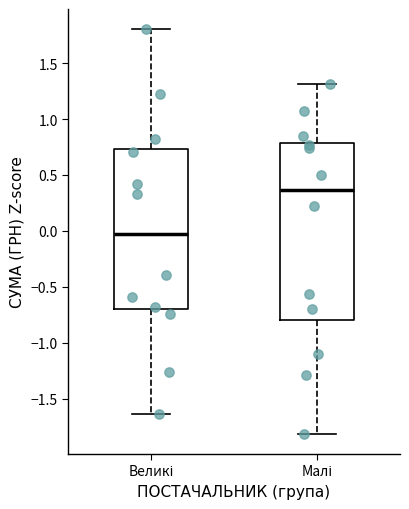

Reading left to right, read every box against the y-axis: the position of its median line, the range the box covers, and the ends of its whiskers. The values are not printed on the chart, so give them approximately, as read against the axis.

Великі: median -0.05, box -0.70 to 0.75, whiskers -1.65 to 1.80
Малі: median 0.35, box -0.80 to 0.80, whiskers -1.80 to 1.30